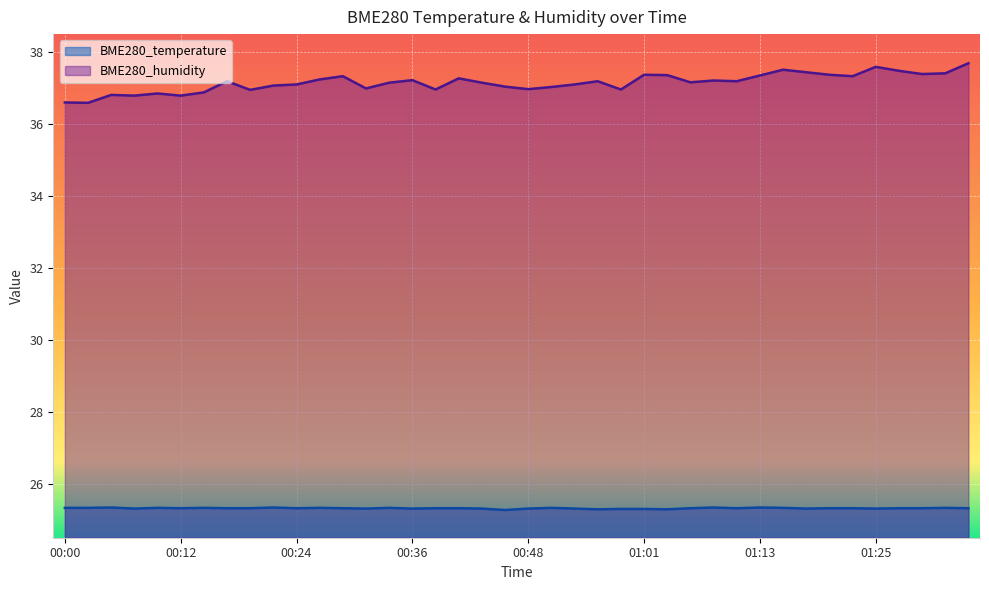

True or false: BME280_humidity and BME280_temperature cross at least once.

False